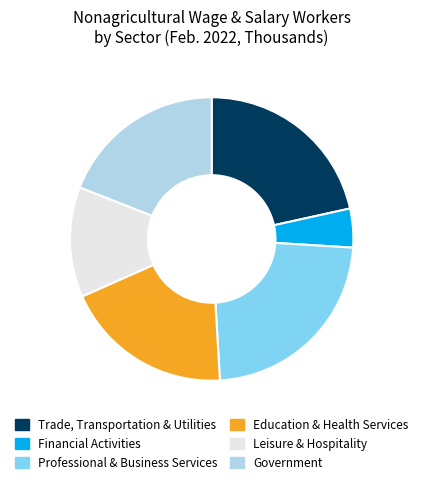

What is the largest slice in the pie chart?

Professional & Business Services